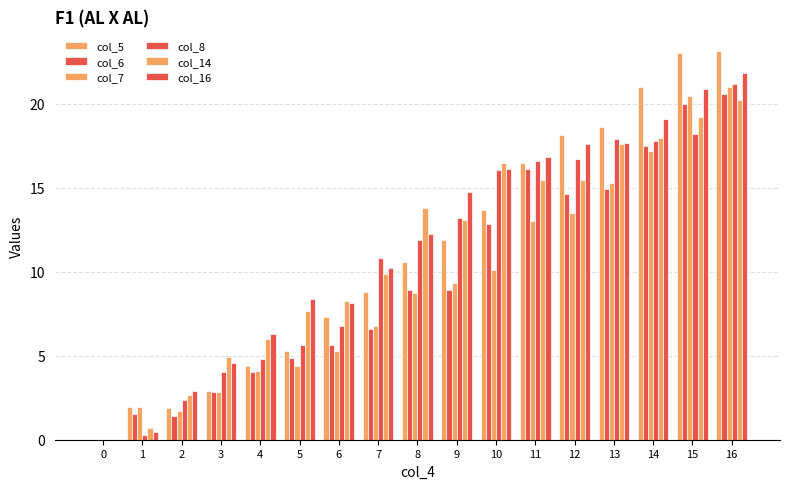

At which label does col_16 reach its peak?

16